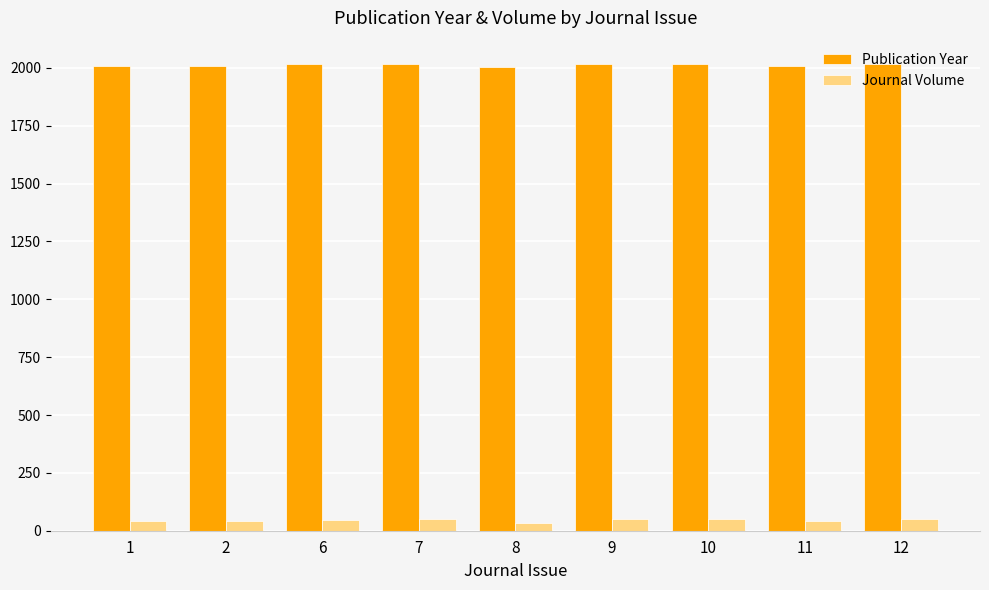

Which series has the largest total across all categories?

Publication Year